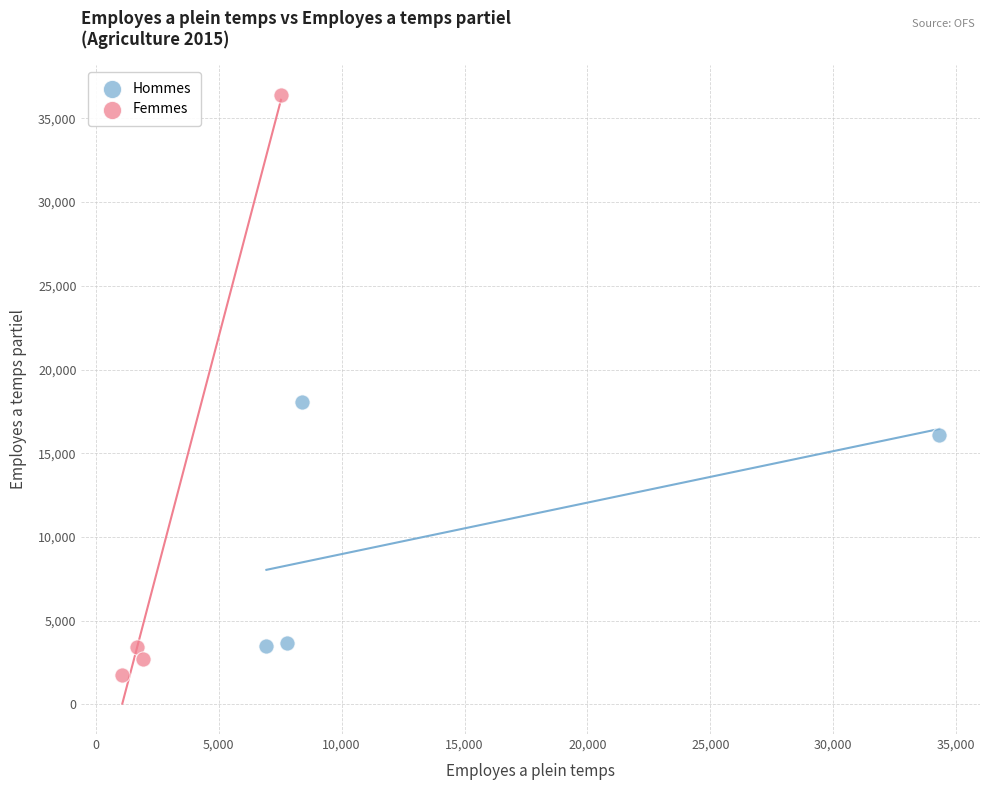

Which series has the widest spread of Y values?

Femmes